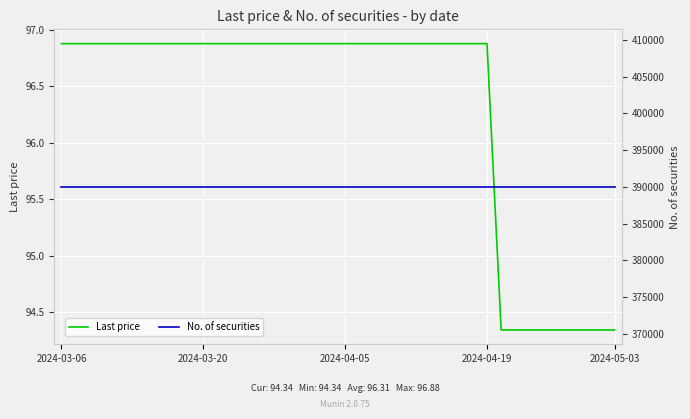

What is the sum of all No. of securities values?

15600040.0